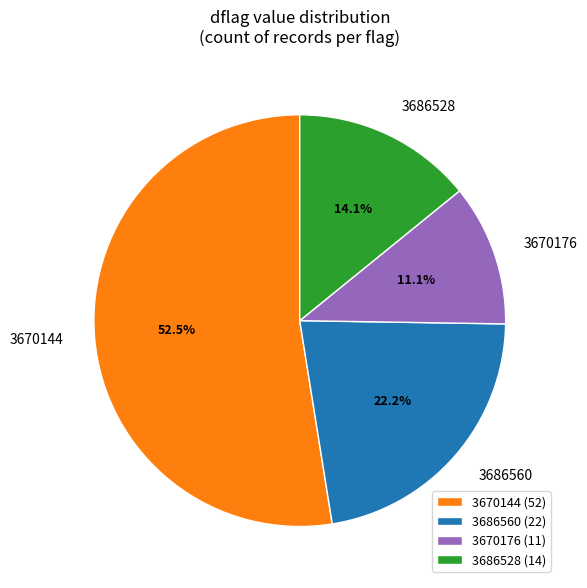

What portion of the pie excludes 3670176?

88.9%